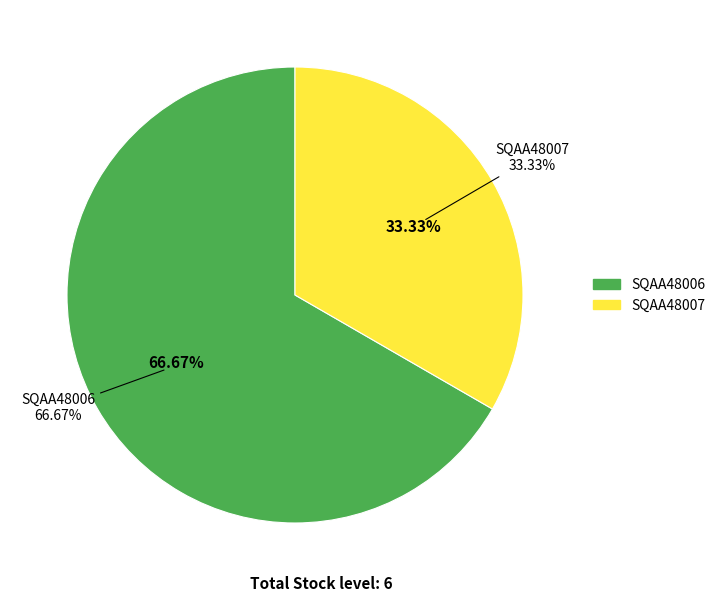

How many slices are in this pie chart?

2